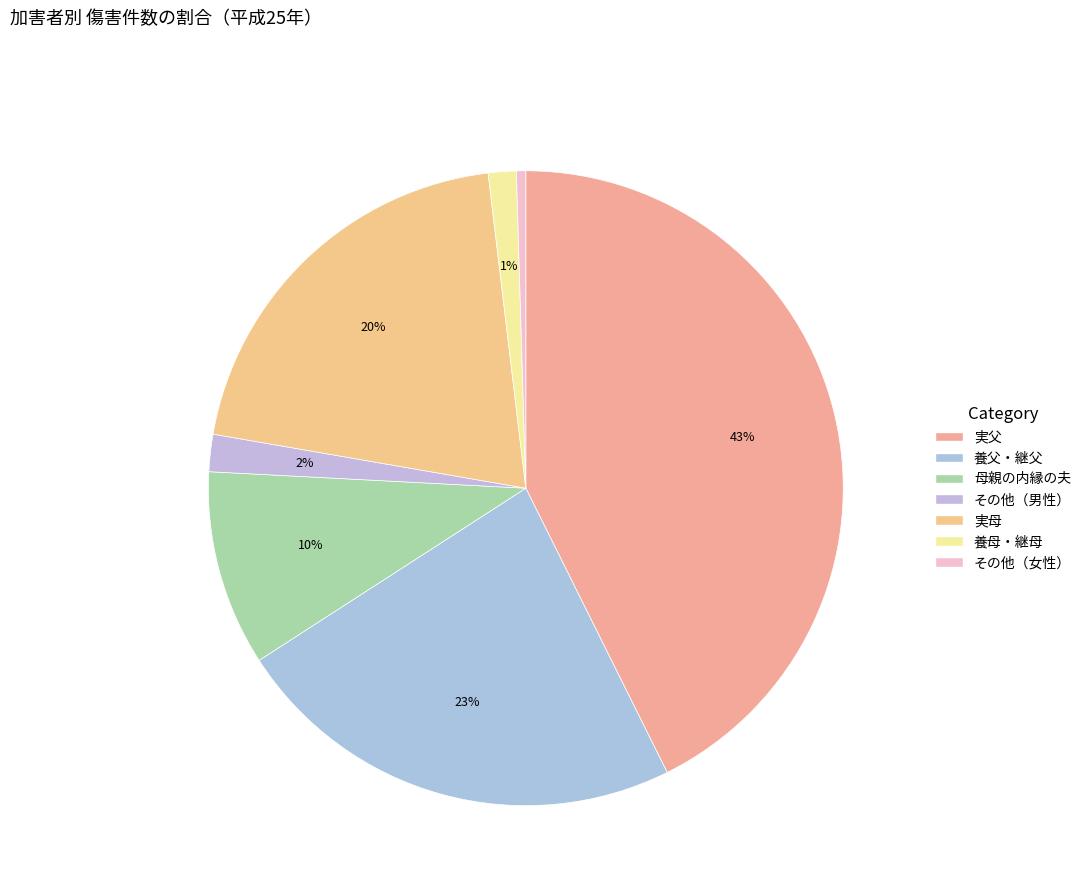

Does any single category account for the majority?

No